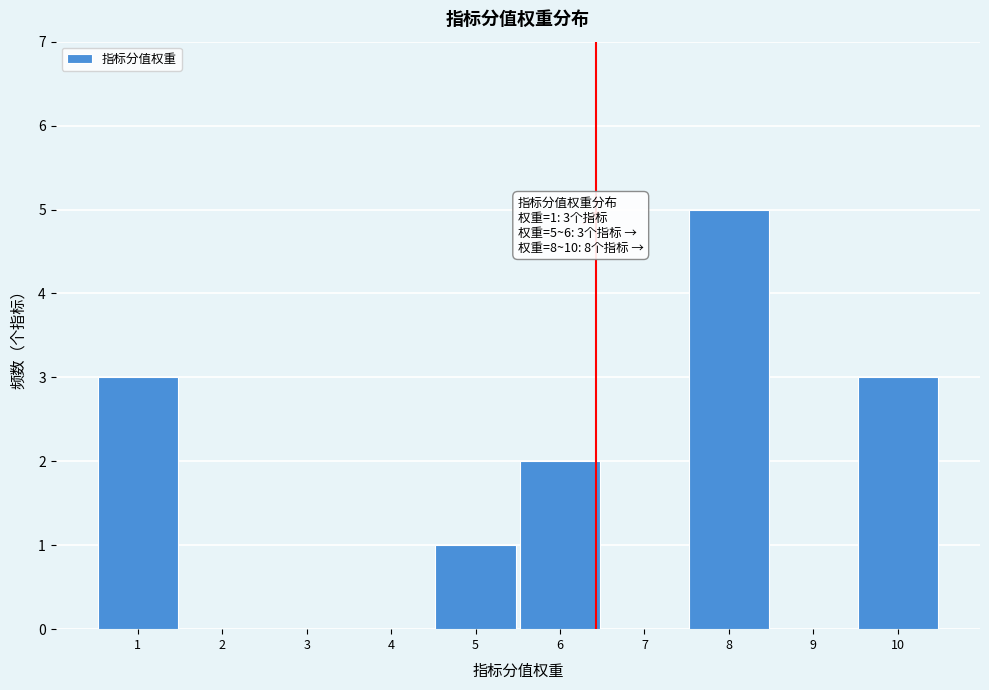

Over which range of the x-axis is the bar tallest?

7.5 to 8.5